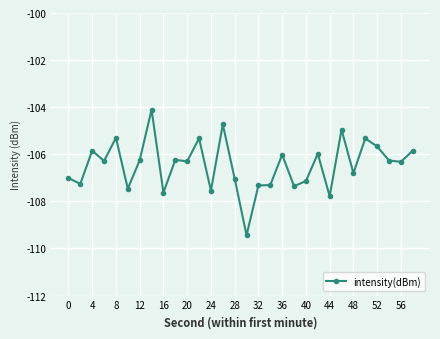

What is the greatest value displayed?

-104.1